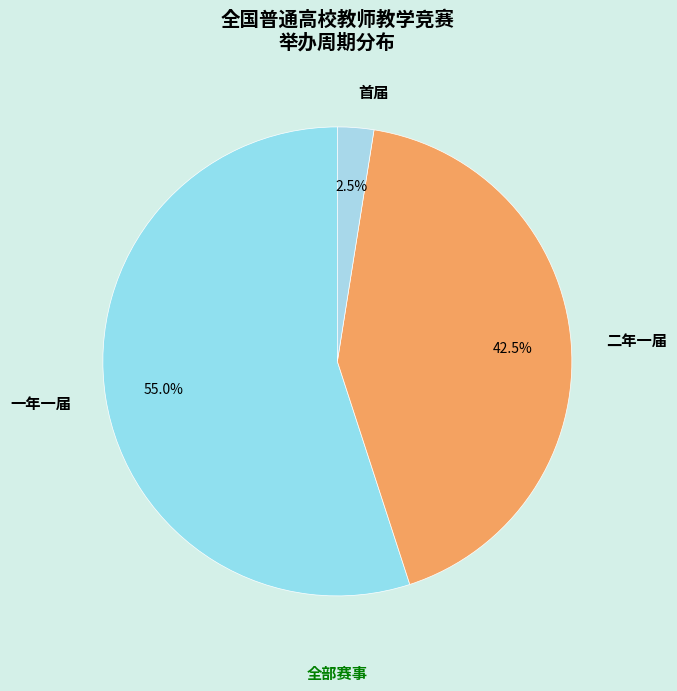

Combined, do 二年一届 and 首届 account for over 50%?

No